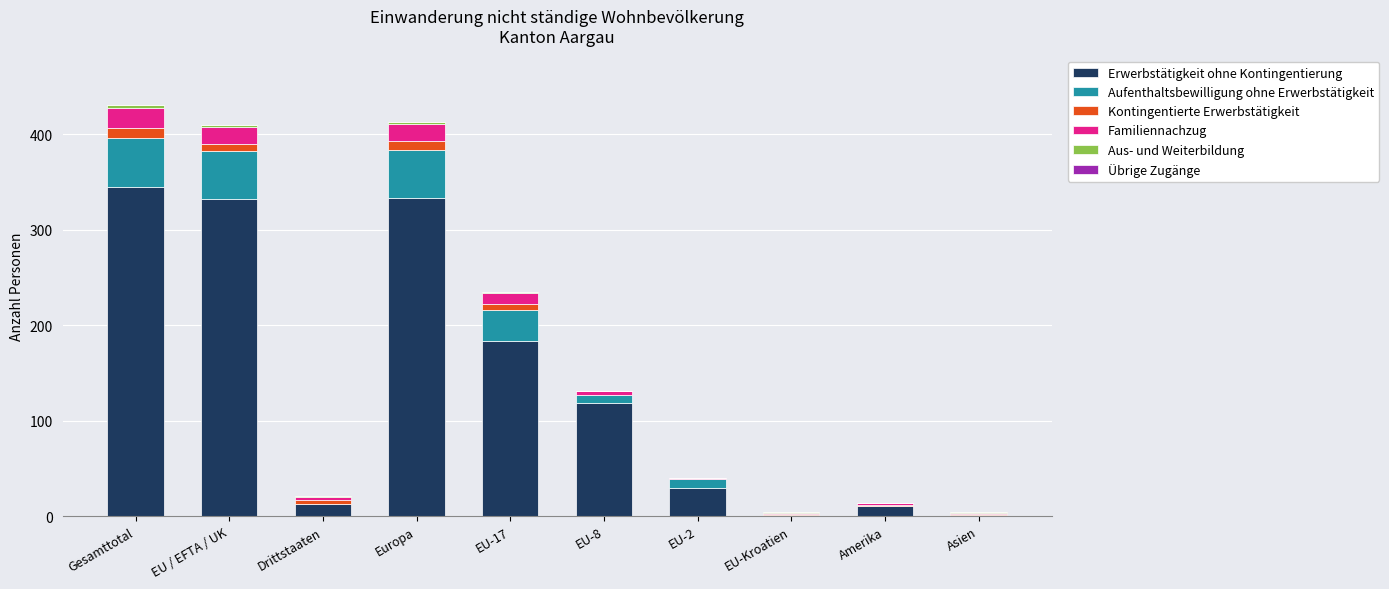

What is the sum of all Erwerbstätigkeit ohne Kontingentierung values?

1367